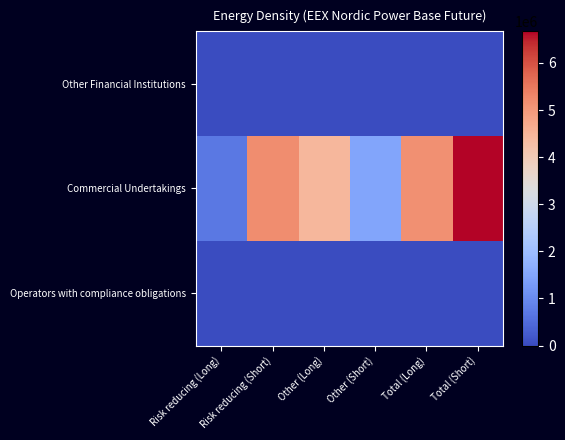

Which series has the largest range (max minus min)?

Commercial Undertakings